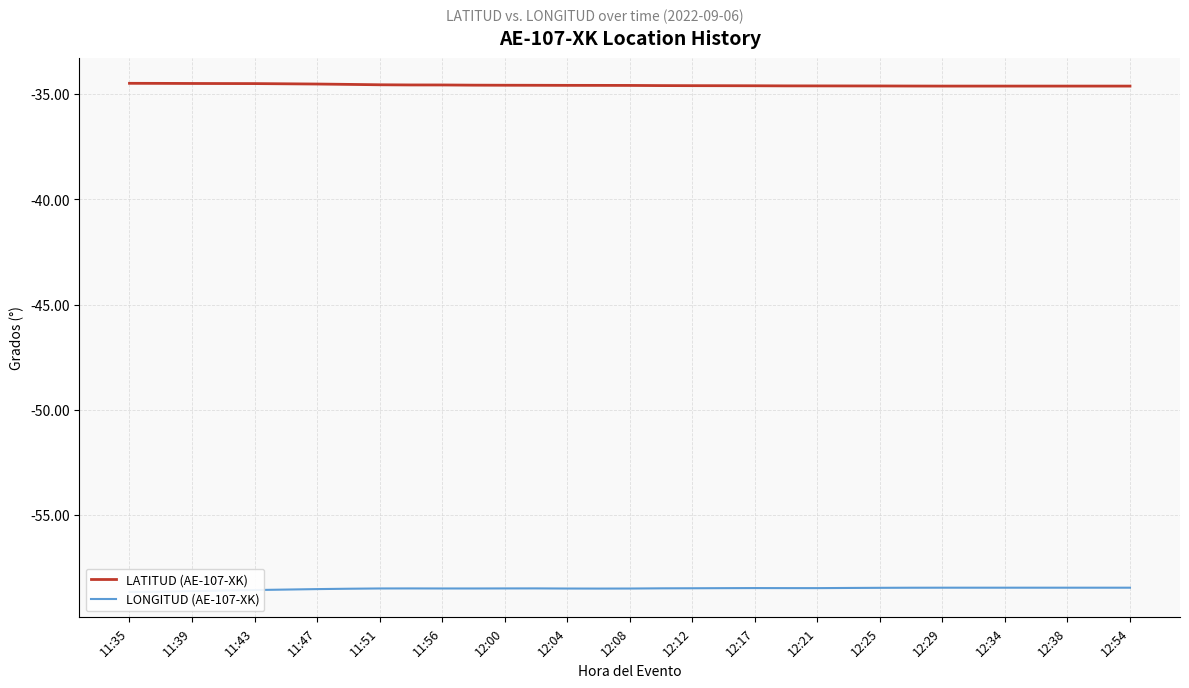

What is the difference between the second highest and second lowest values in the LATITUD (AE-107-XK) series?

0.1